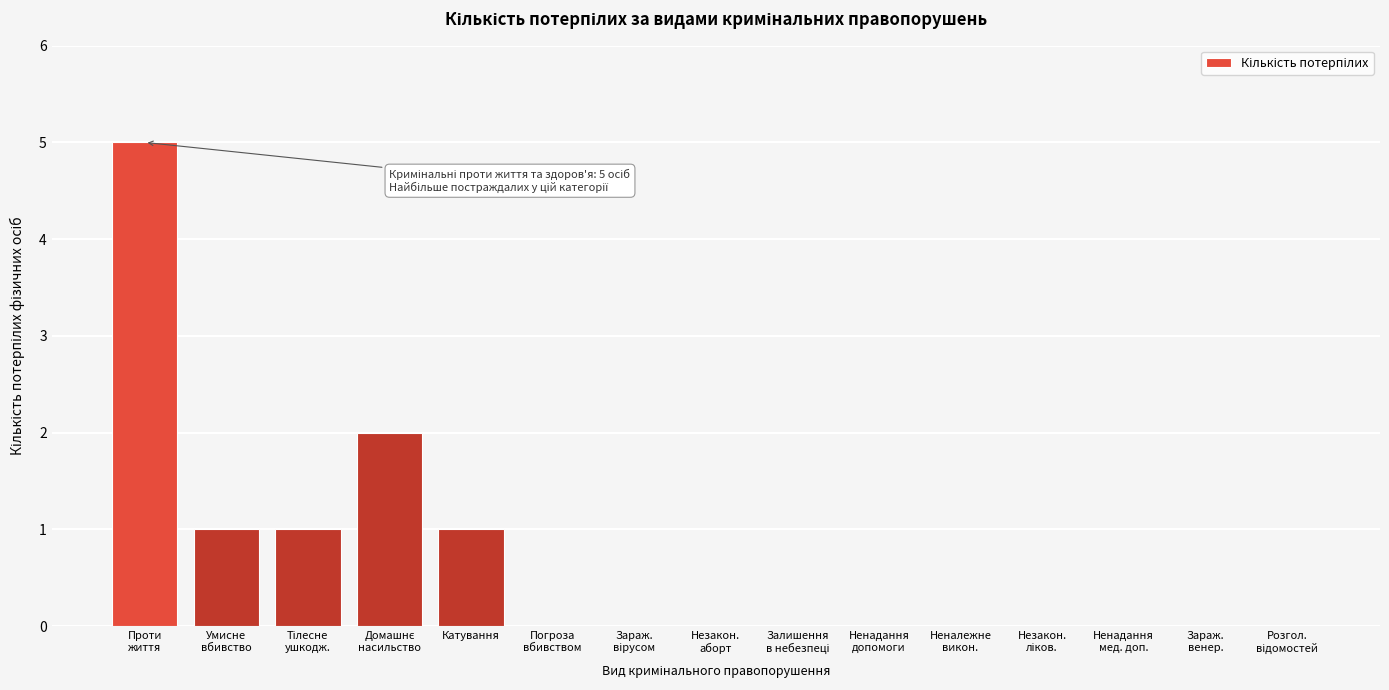

The chart shows a value of 1 at Катування. True or false?

True